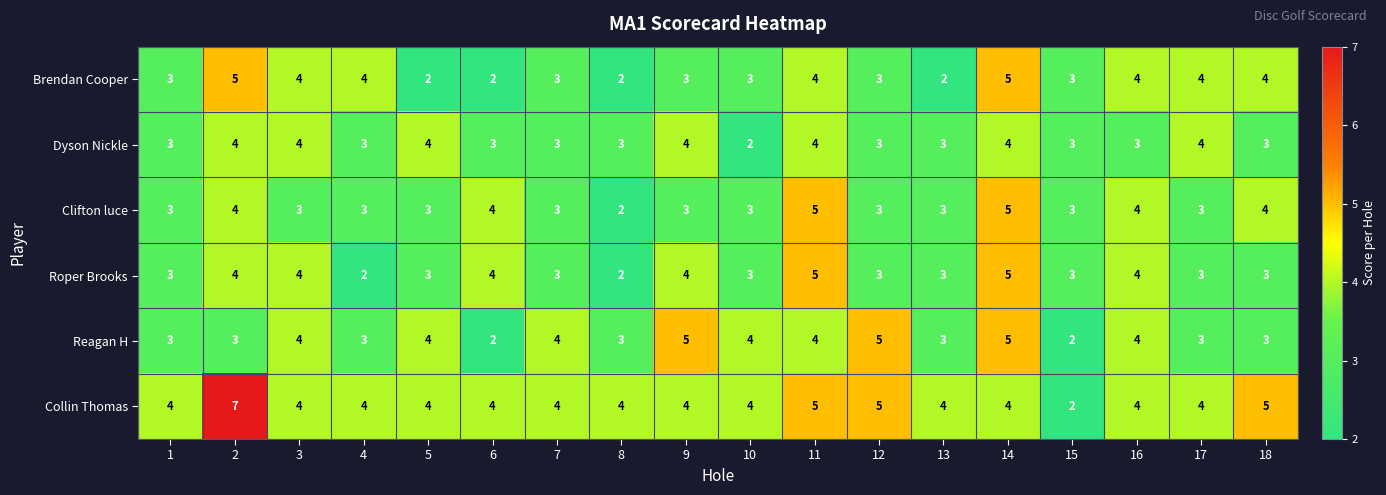

Which series has the largest total across all categories?

Collin Thomas